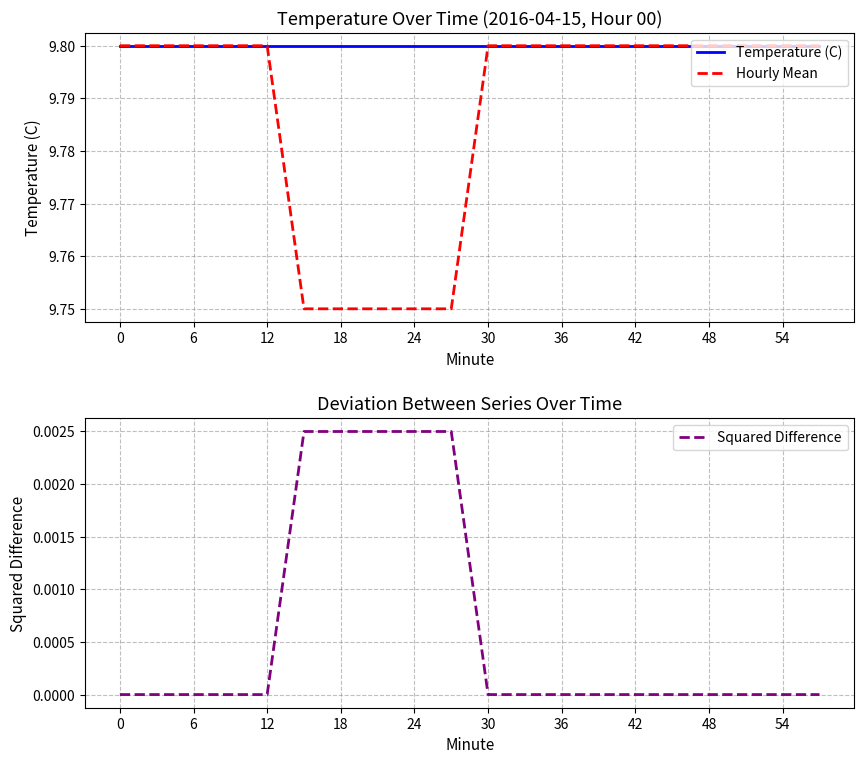

Count the number of data series in this chart.

3